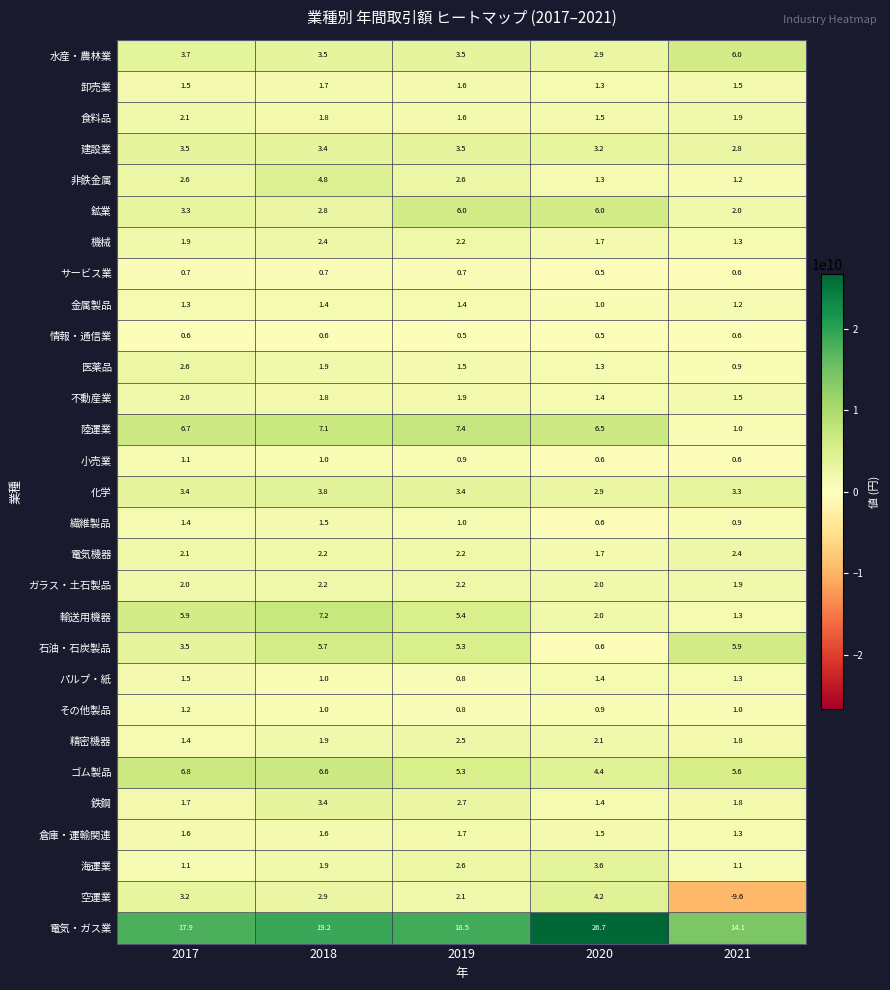

What is the sum of all 石油・石炭製品 values?

21.0